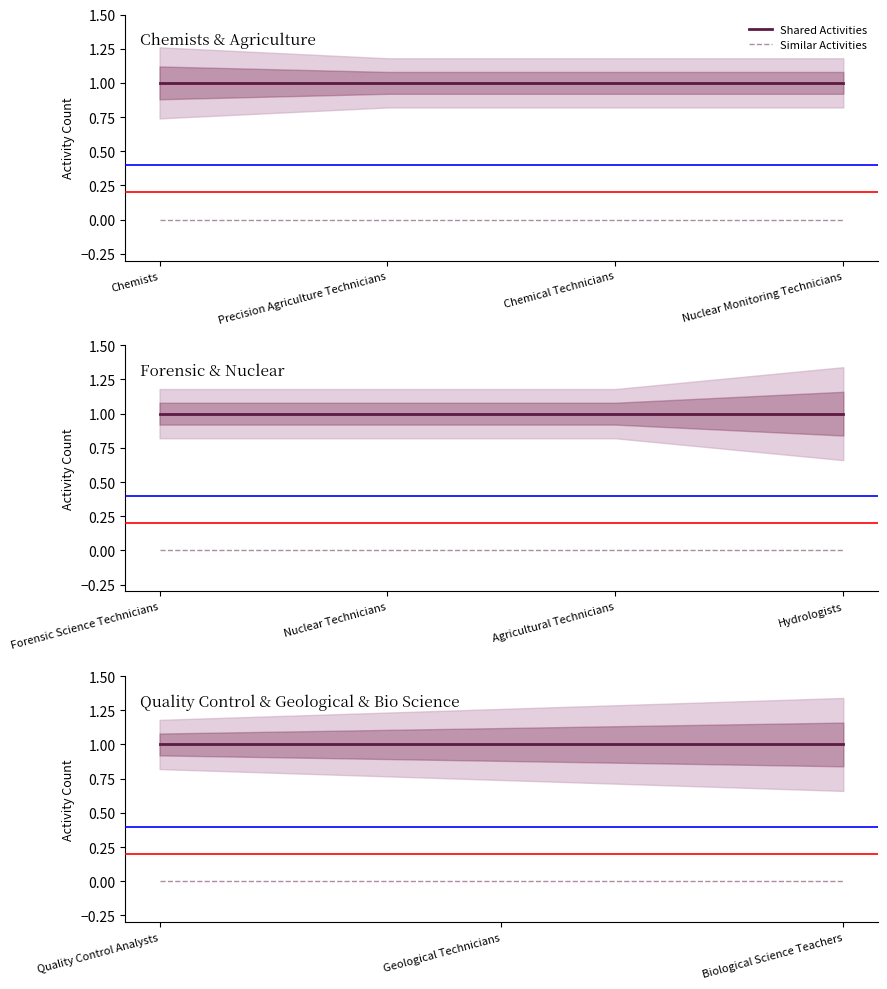

Is the value of Shared Activities at Geological Technicians greater than the value of Similar Activities at Biological Science Teachers?

Yes